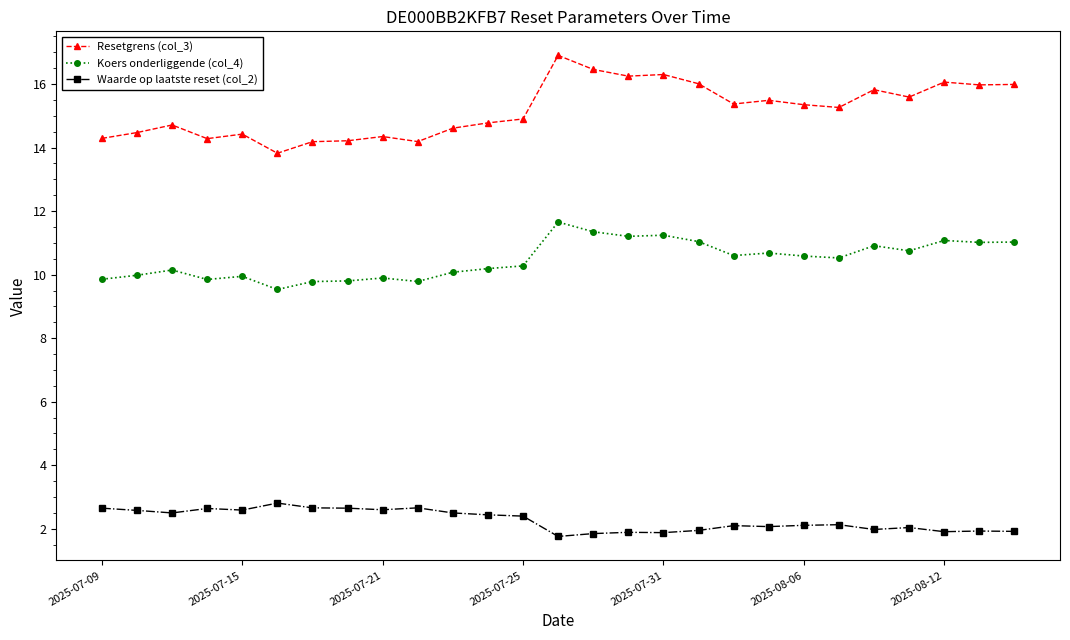

Which series has the largest total across all categories?

Resetgrens (col_3)